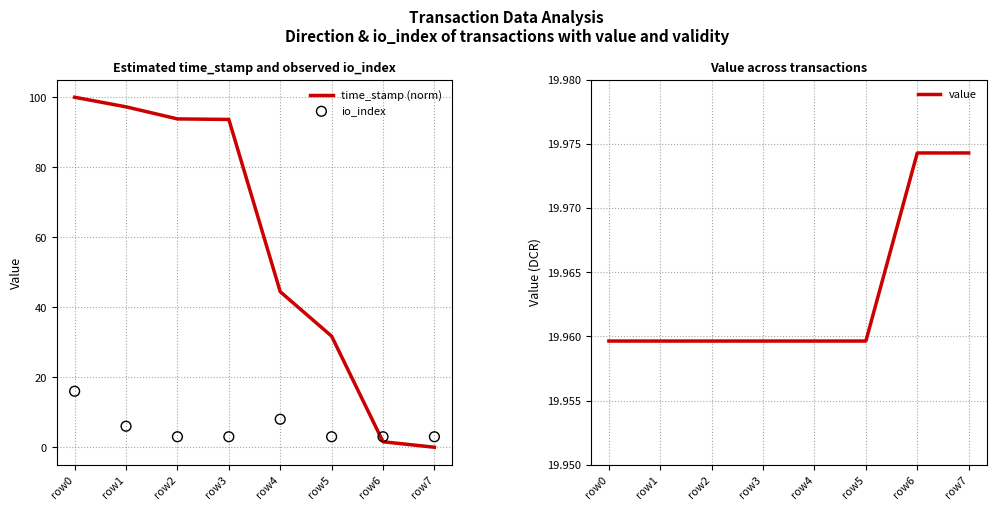

Which series has the largest total across all categories?

time_stamp (norm)